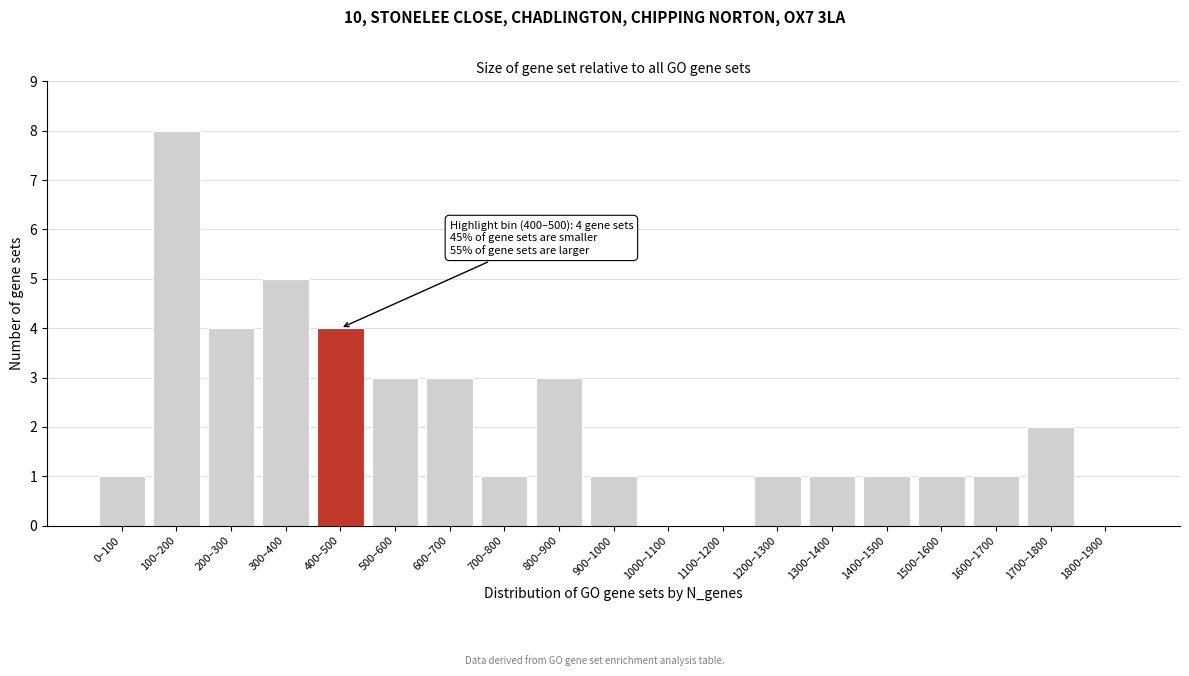

Reading right to left, extract all data points from this chart.

1800–1900=0	1700–1800=2	1600–1700=1	1500–1600=1	1400–1500=1	1300–1400=1	1200–1300=1	1100–1200=0	1000–1100=0	900–1000=1	800–900=3	700–800=1	600–700=3	500–600=3	400–500=4	300–400=5	200–300=4	100–200=8	0–100=1